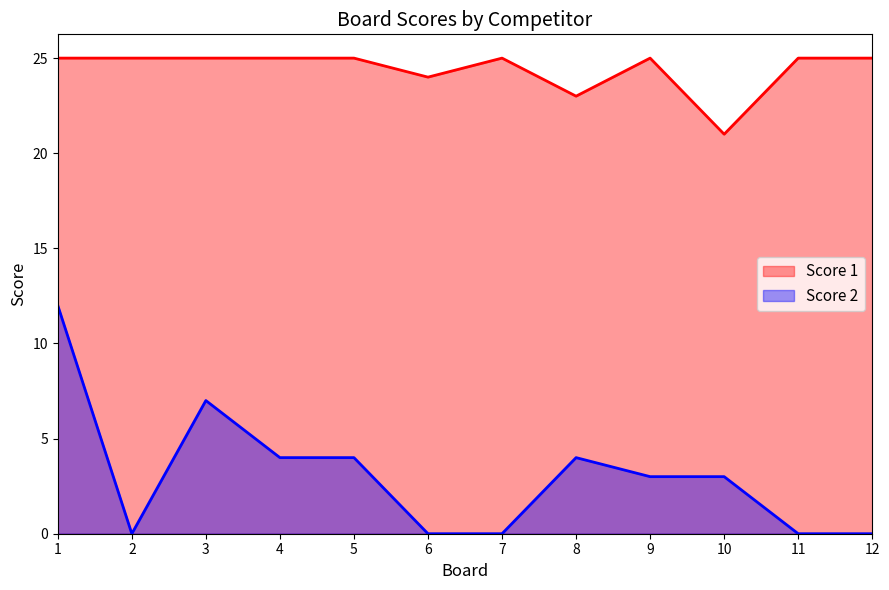

Is it true that Score 1 equals 25 at 9?

True